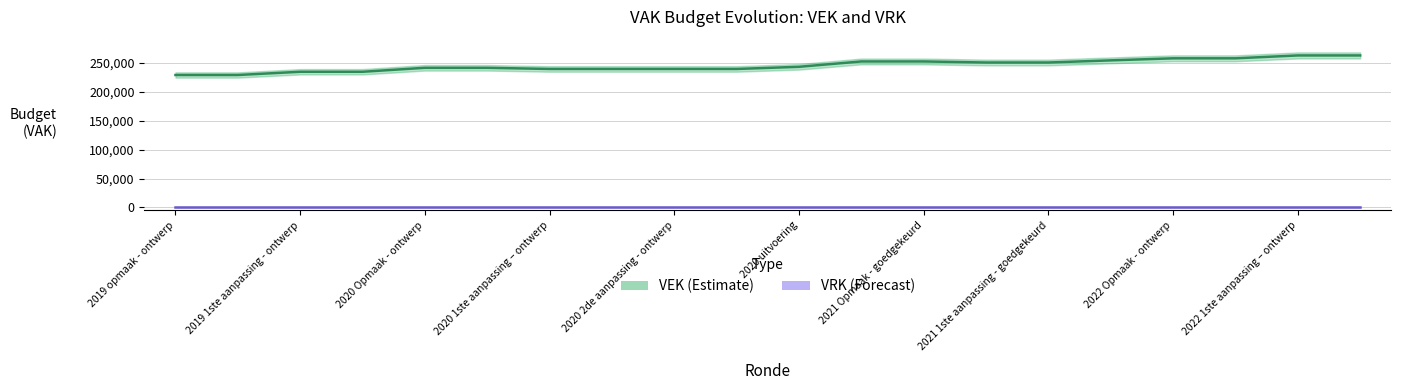

Does the chart have visible grid lines?

Yes